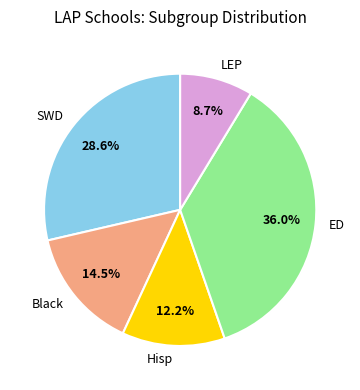

How many slices are in this pie chart?

5